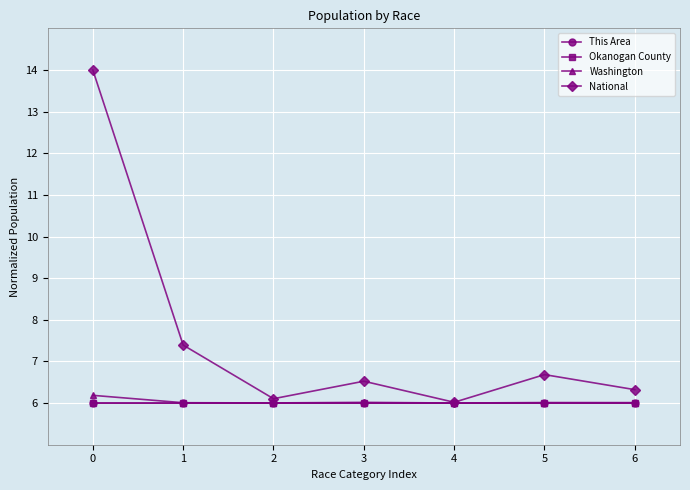

Does the chart have visible grid lines?

Yes